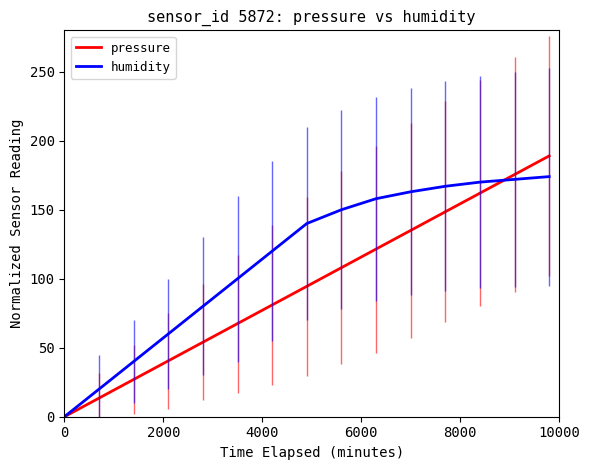

How many lines are shown in the chart?

2